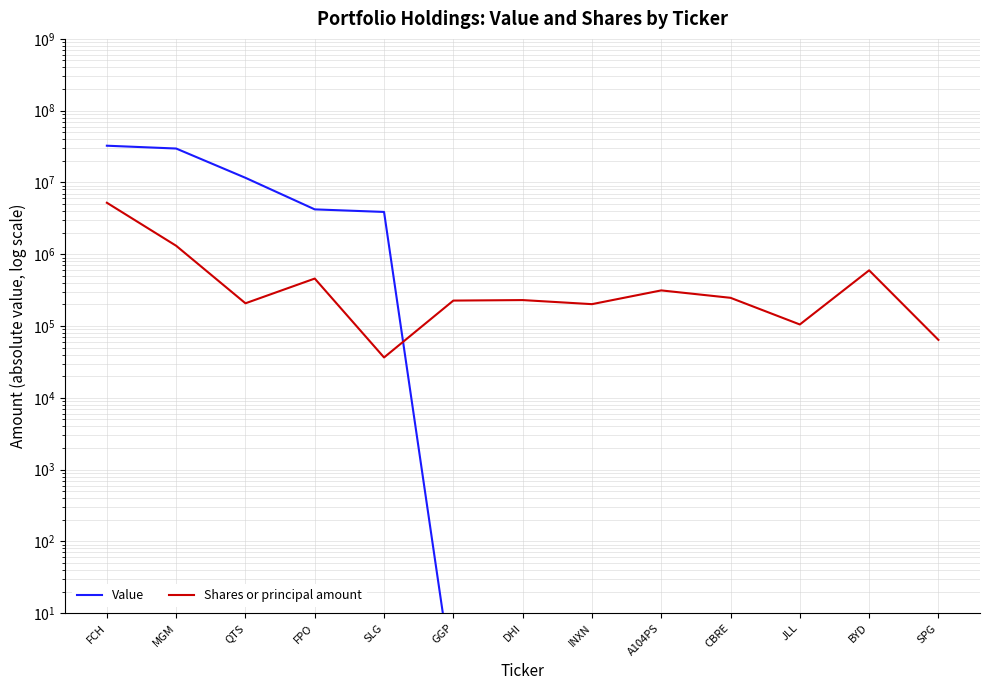

What is the label of the 4th point from the right?

CBRE